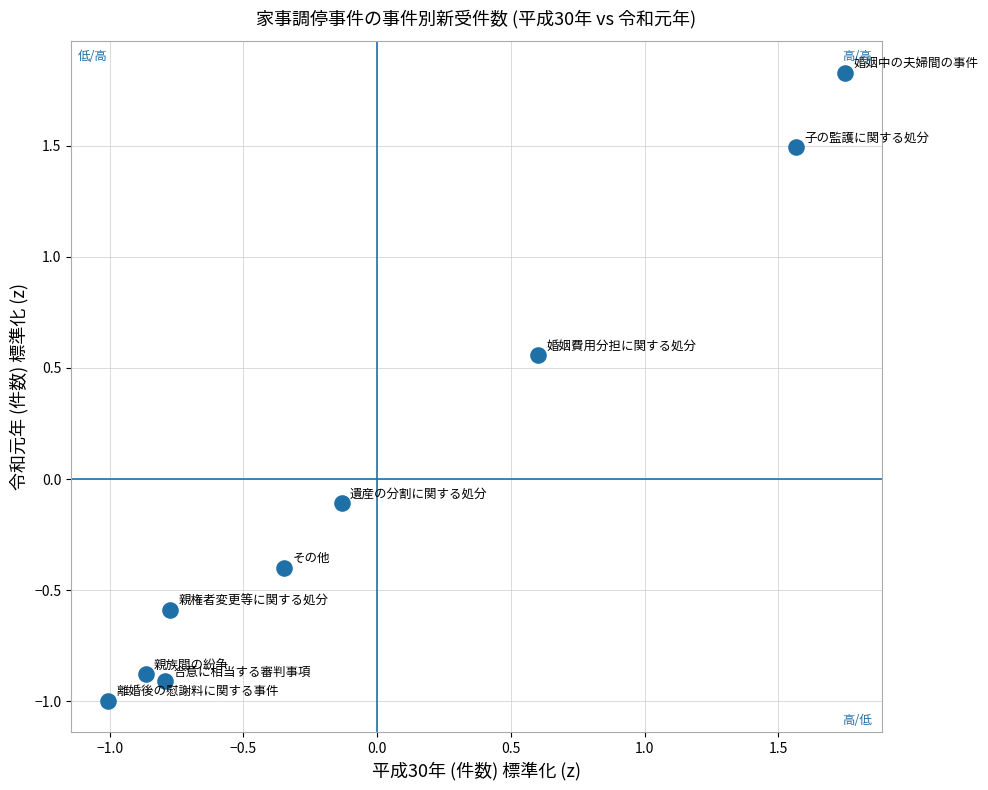

What is the range of X values (max minus min)?

2.8